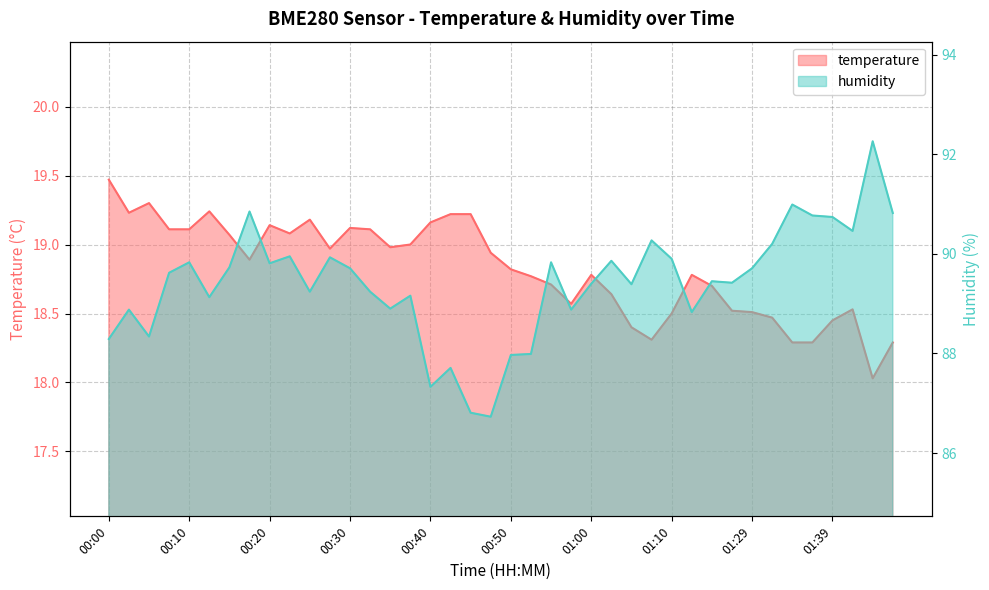

True or false: temperature and humidity cross at least once.

False